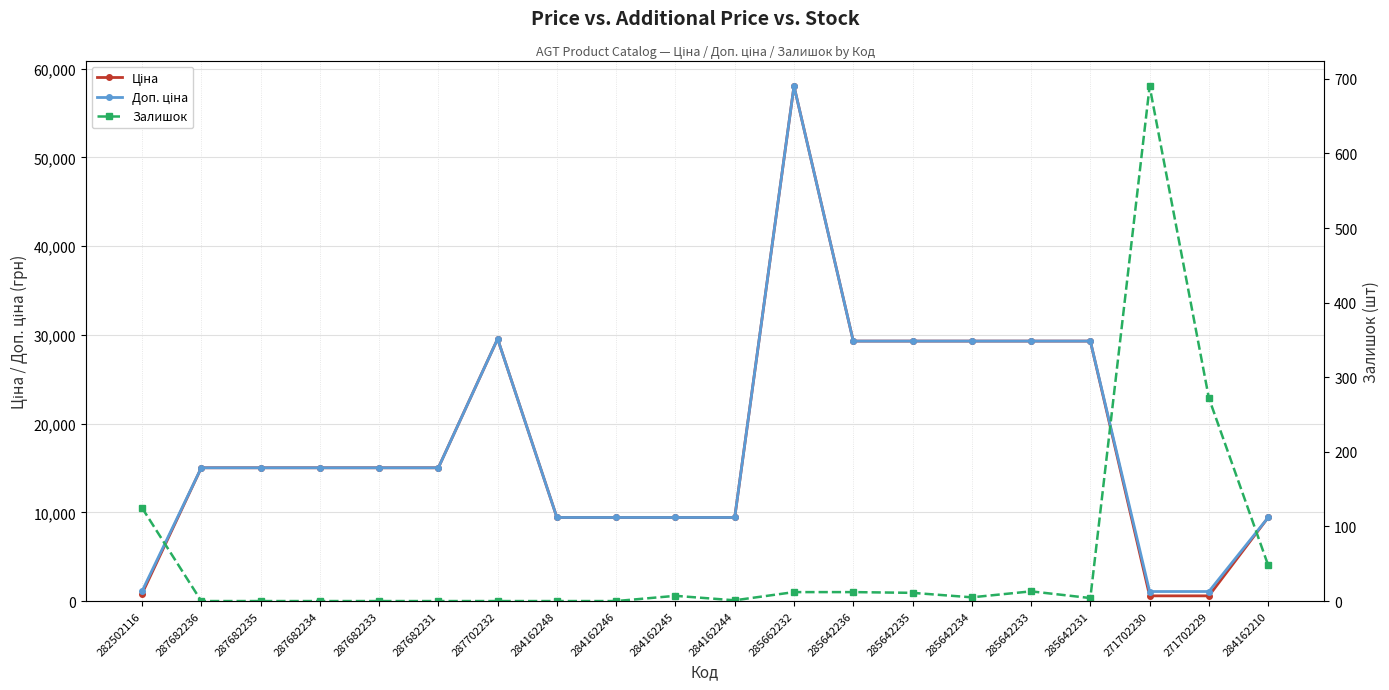

What is the value of the Ціна point at the 11th from the left?

9416.9